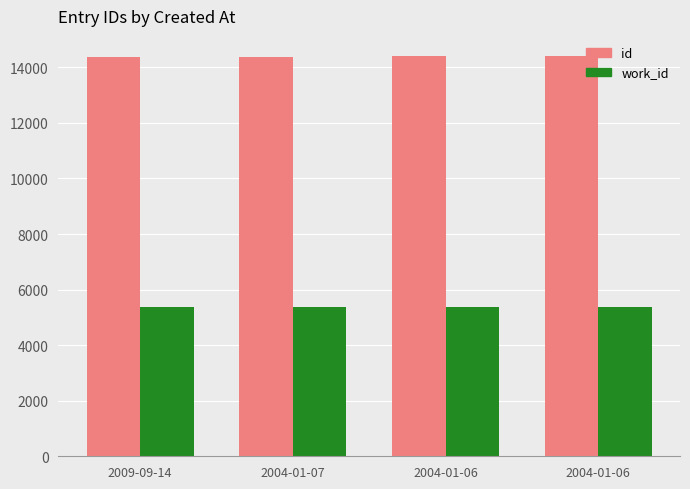

The value of id at 2004-01-07 is 5993. True or false?

False